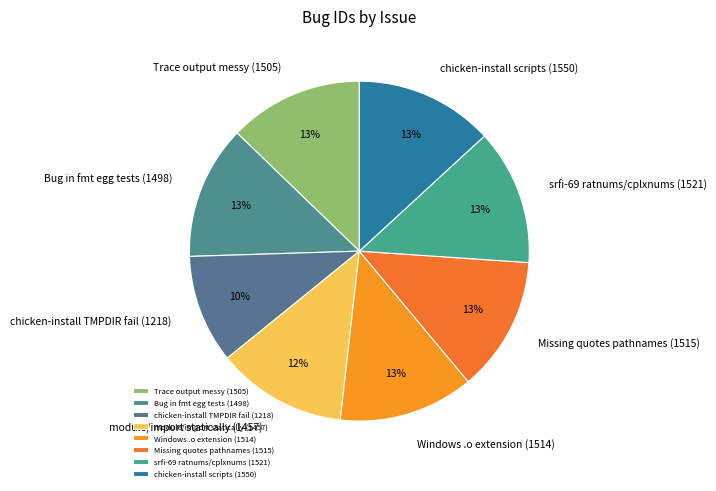

What is the smallest slice in the pie chart?

chicken-install TMPDIR fail (1218)